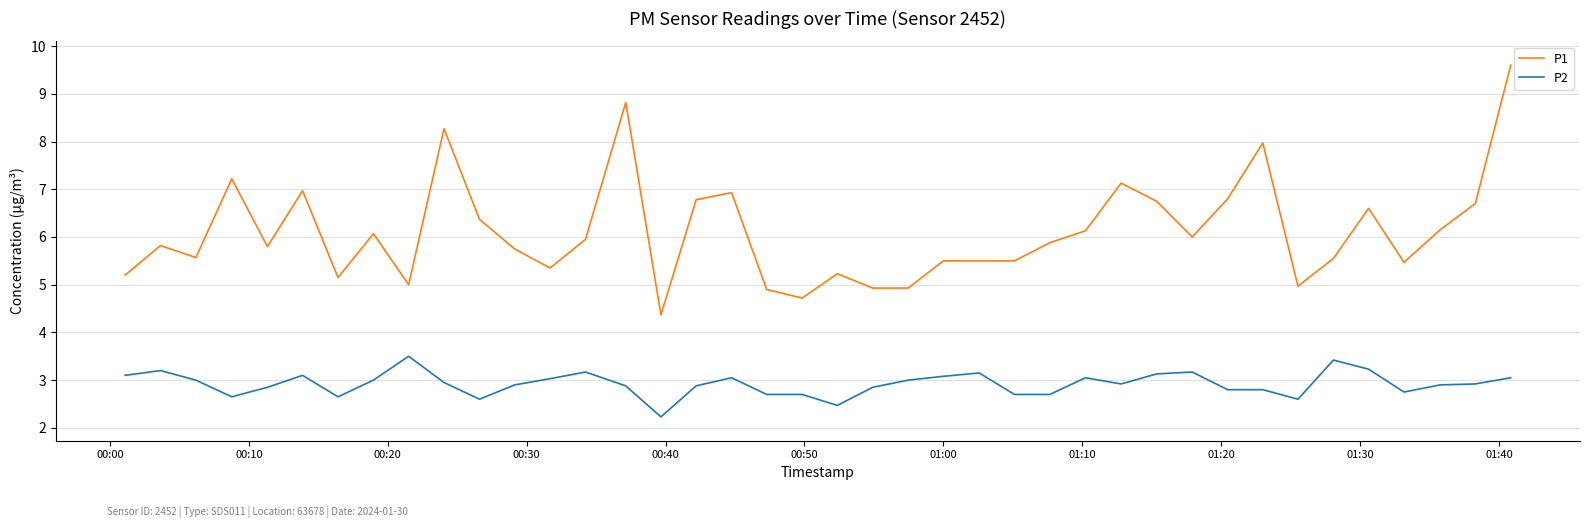

What is the minimum value for P1?

4.4